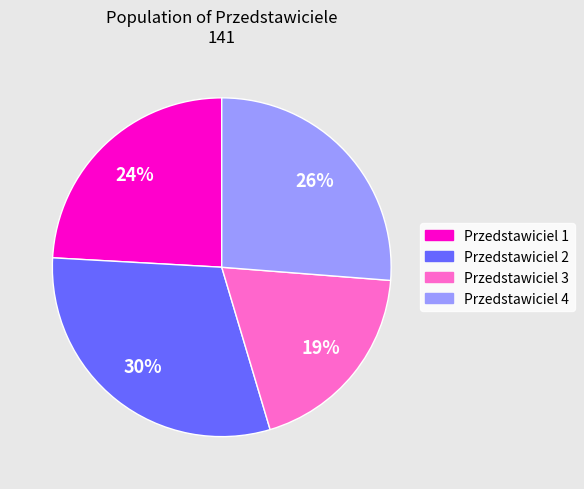

To the nearest percent, what is the difference between the largest and smallest slice percentages?

11%